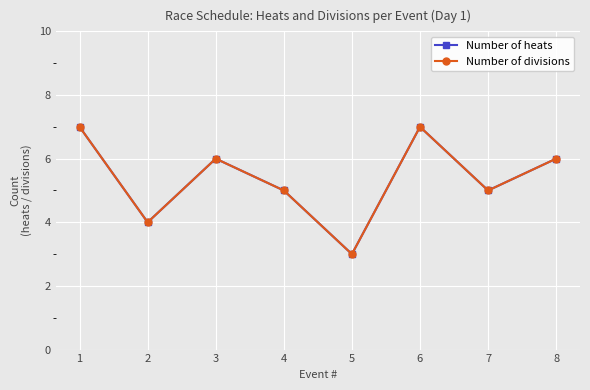

Does the chart have visible grid lines?

Yes